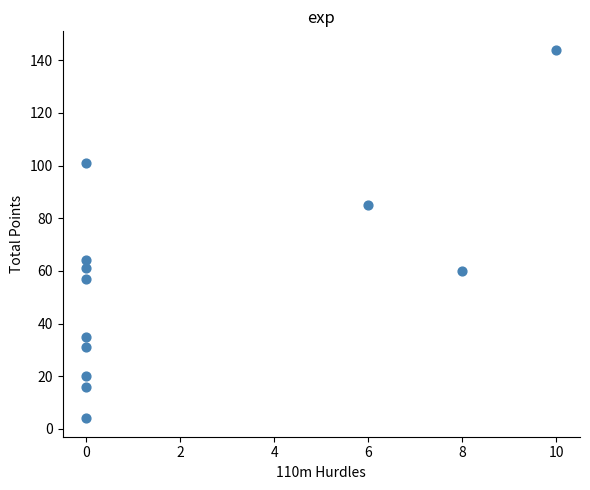

What is the range of X values (max minus min)?

10